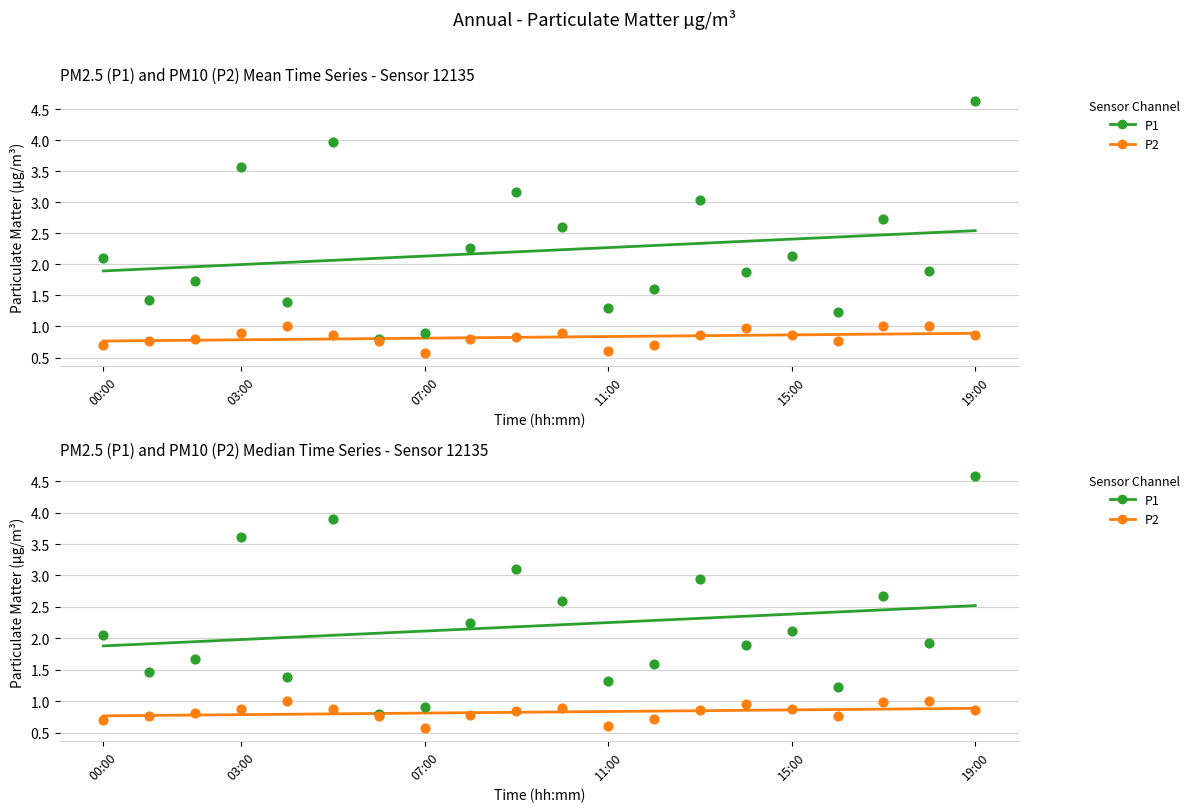

Which series has the widest spread of Y values?

P1